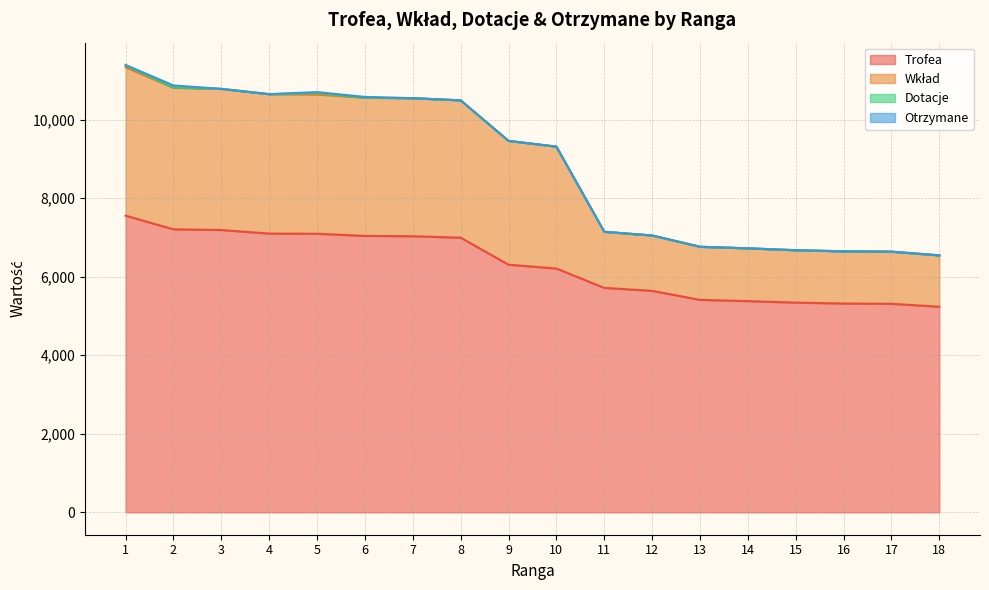

What is the value of the Trofea point at the 5th from the left?

7092